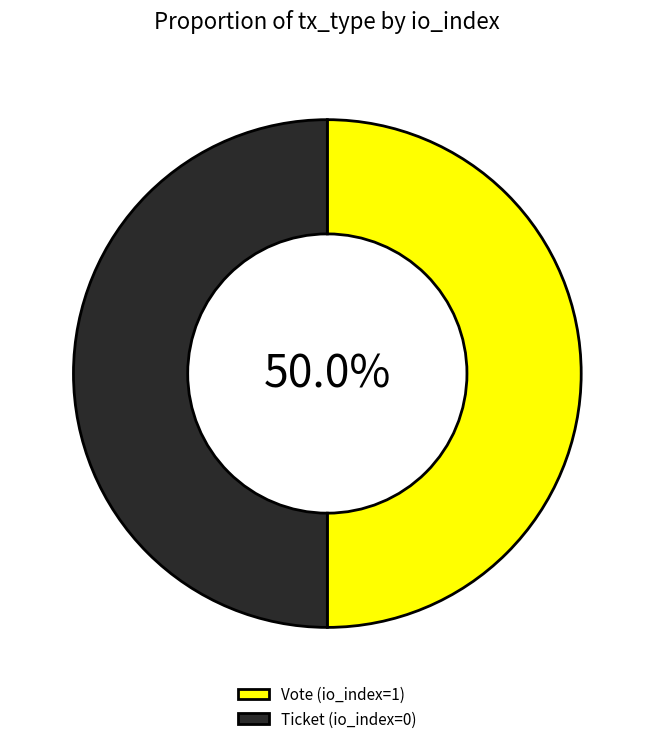

To the nearest percent, what is the difference between the largest and smallest slice percentages?

0%